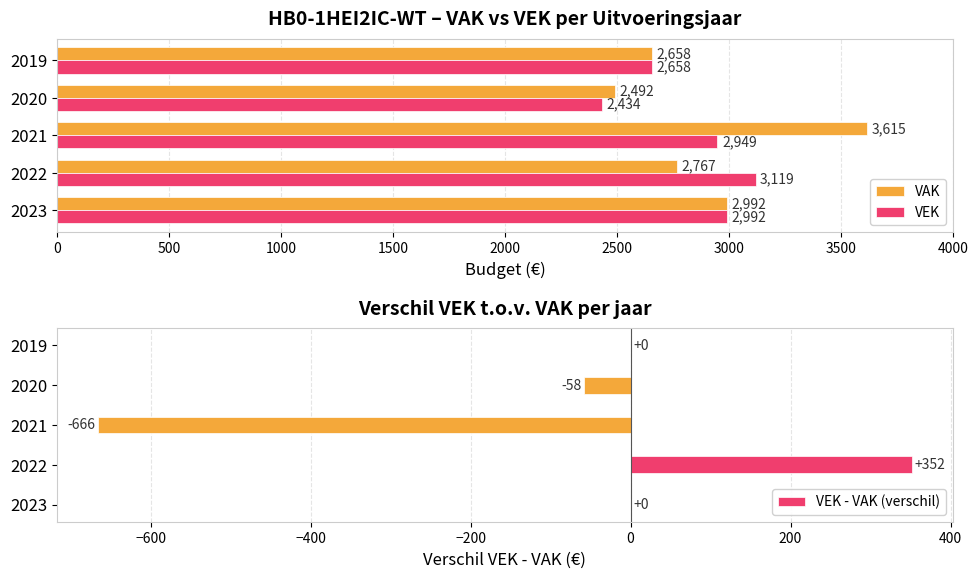

What is the average value of the VEK series?

2830